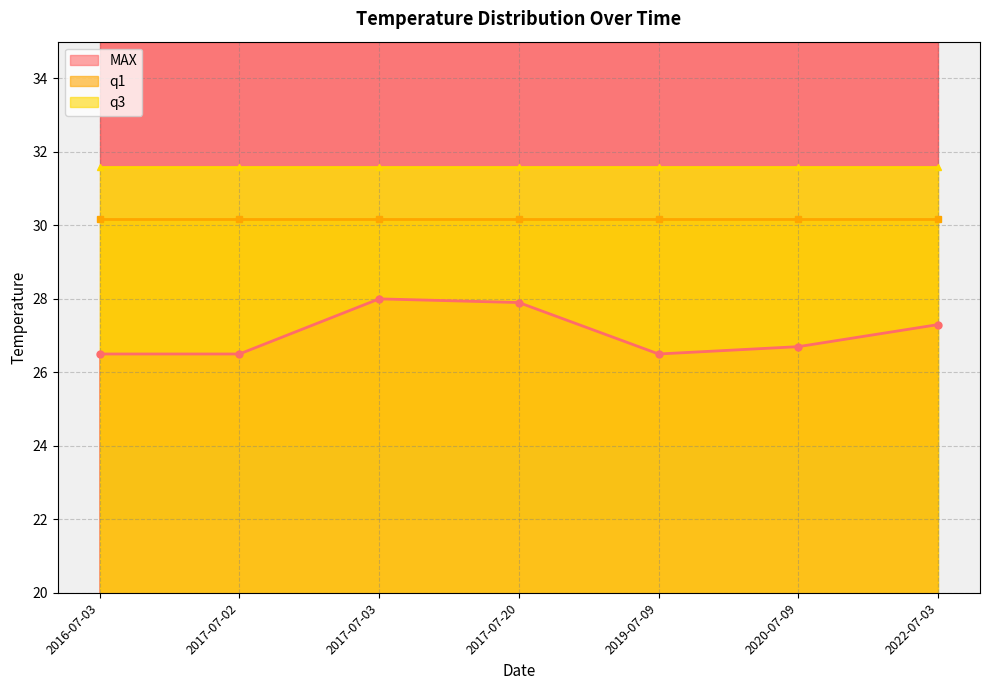

Which series has the largest range (max minus min)?

MAX